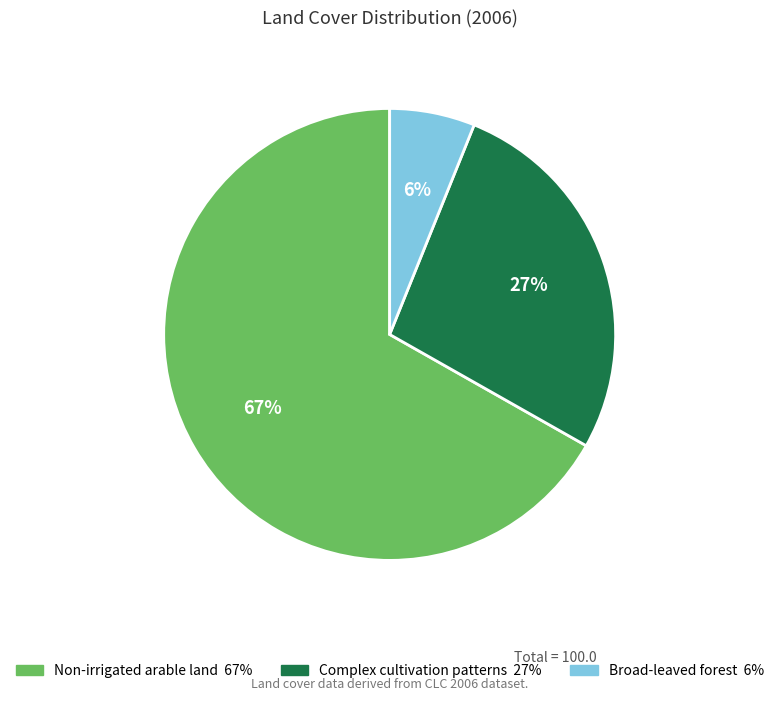

Which slice is the smallest?

Broad-leaved forest